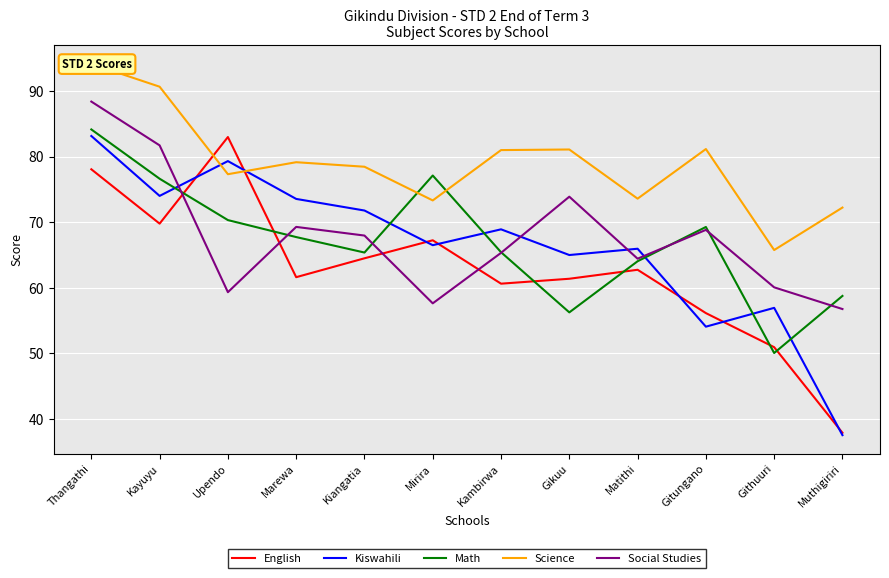

At how many categories does at least one series exceed 81?

6